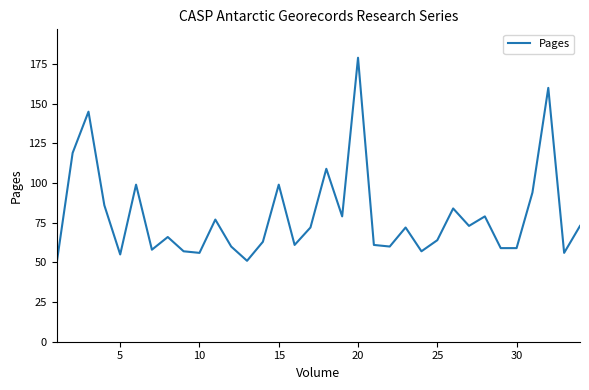

What is the difference between the maximum and minimum values?

129